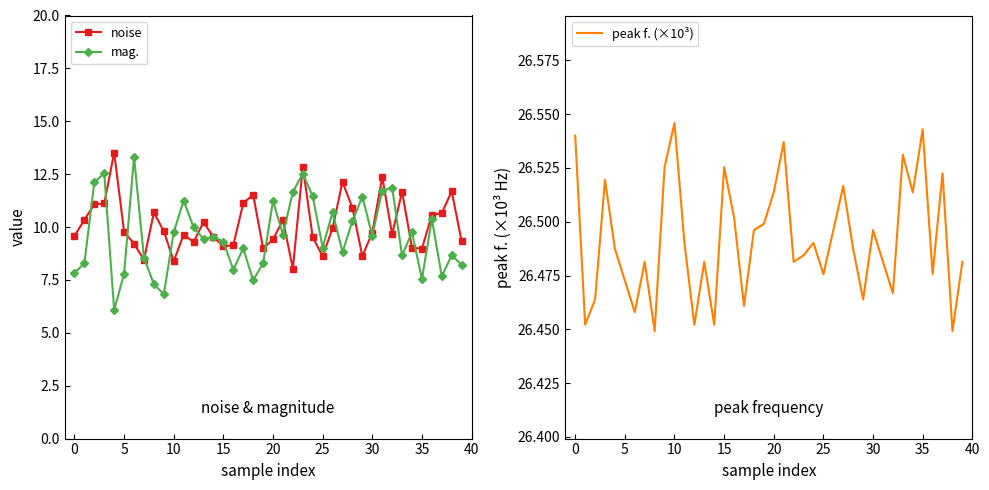

How many distinct data groups are displayed?

3